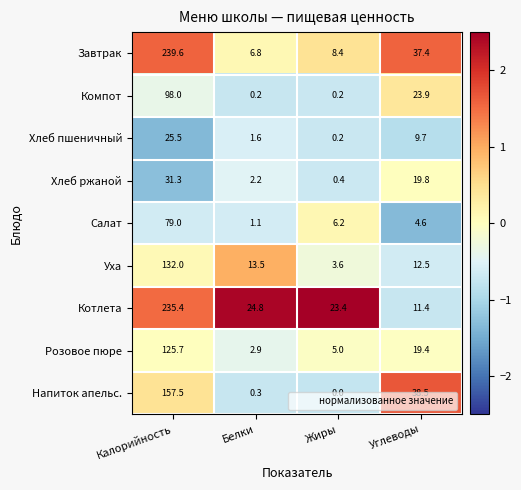

The Завтрак series shows 37.4 at Углеводы. True or false?

True